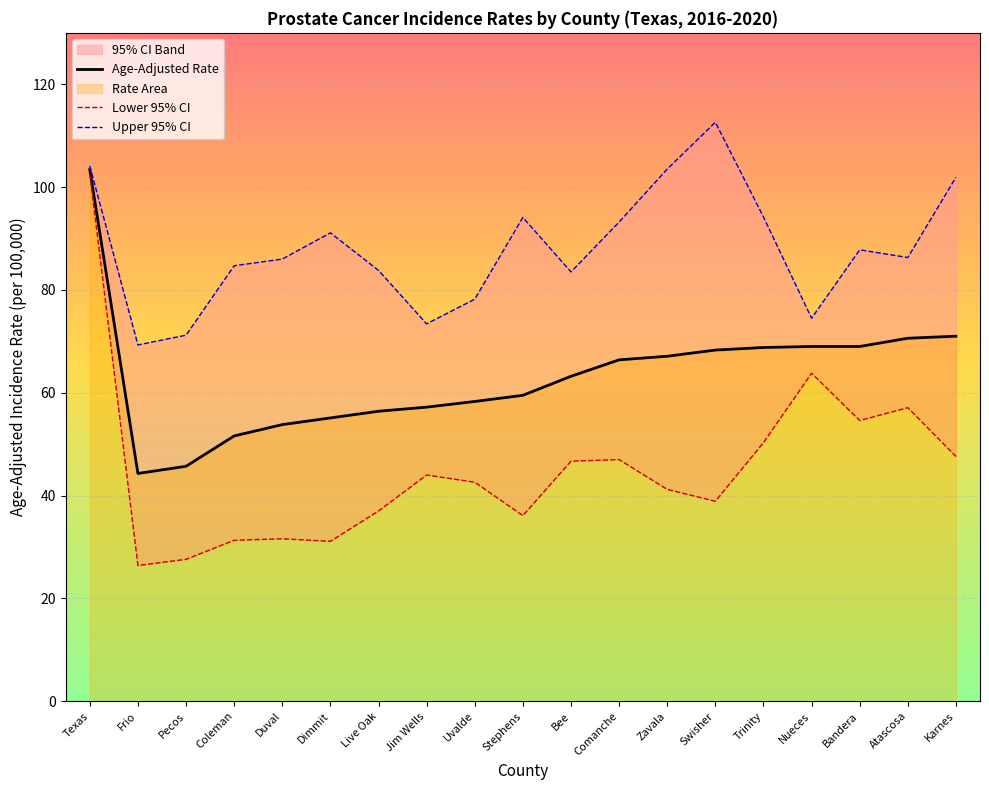

True or false: Age-Adjusted Rate and Lower 95% CI cross at least once.

False